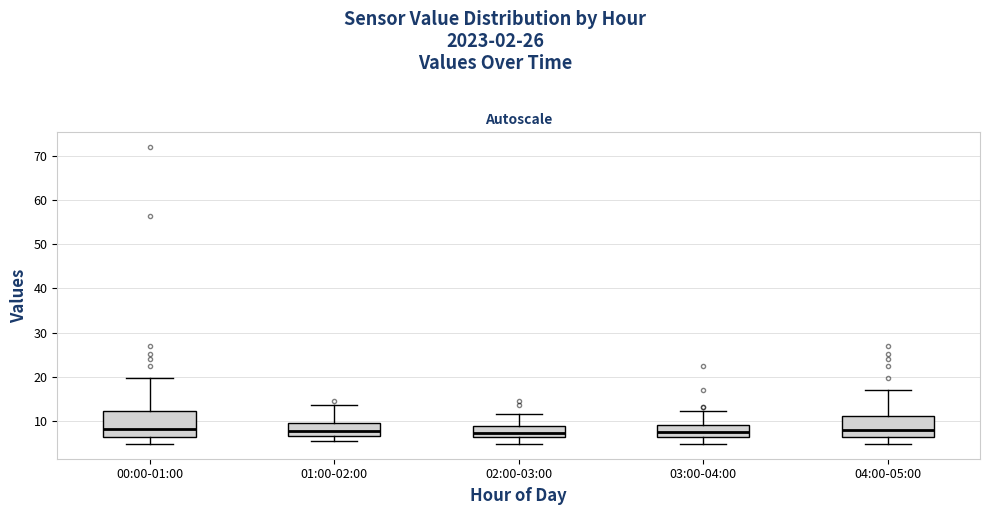

Reading left to right, transcribe this box plot: for each box, give where its median line is, the range the box spans, and where its two whiskers end, as read against the y-axis. The values are not printed on the chart, so give them approximately, as read against the axis.

00:00-01:00: median 8, box 6 to 12, whiskers 5 to 20
01:00-02:00: median 8, box 7 to 9, whiskers 6 to 14
02:00-03:00: median 7, box 6 to 9, whiskers 5 to 12
03:00-04:00: median 7, box 6 to 9, whiskers 5 to 12
04:00-05:00: median 8, box 6 to 11, whiskers 5 to 17